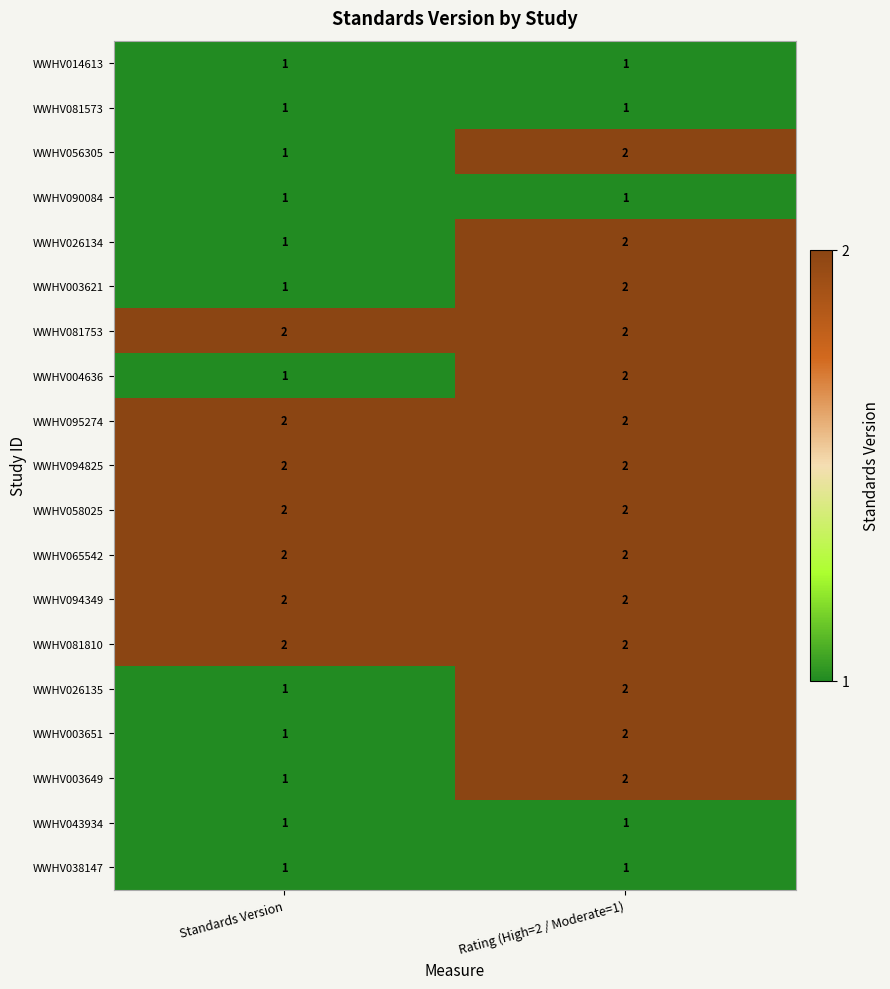

What is the sum of all WWHV026135 values?

3